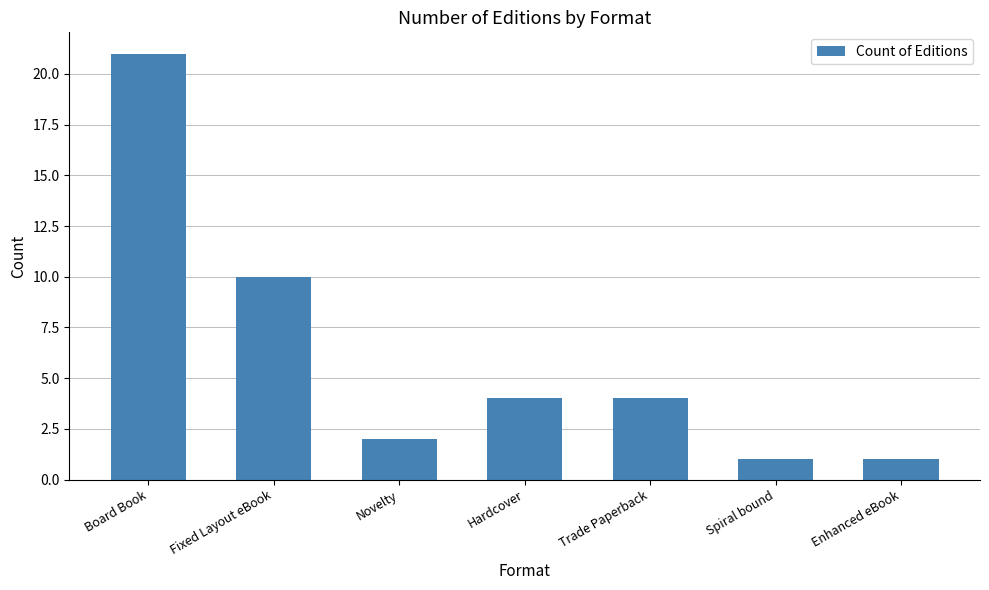

Is it true that the value at Novelty is 3?

False